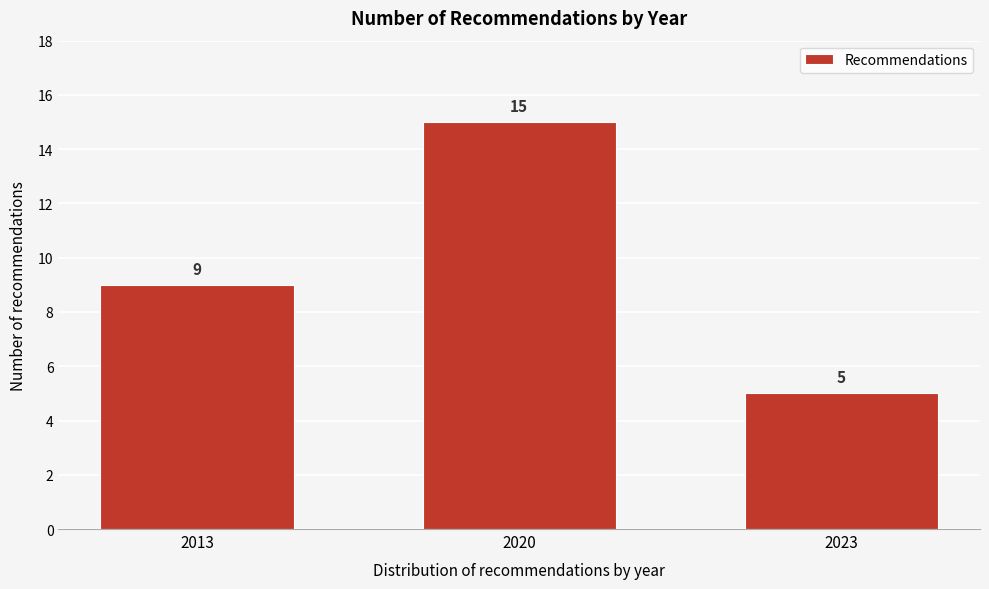

Reading right to left, transcribe all the data shown in this chart.

5	15	9